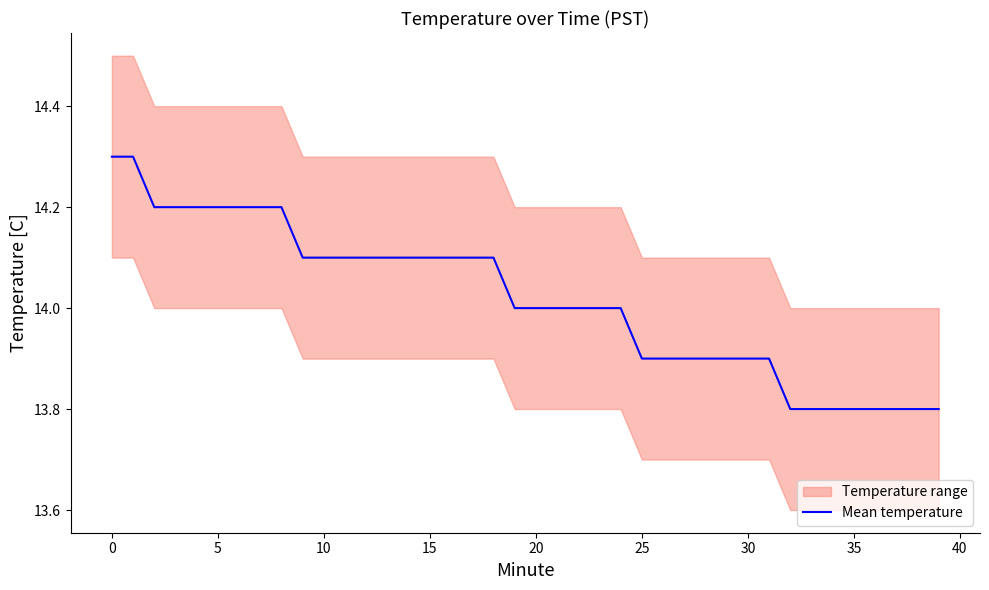

Does the chart have visible grid lines?

No